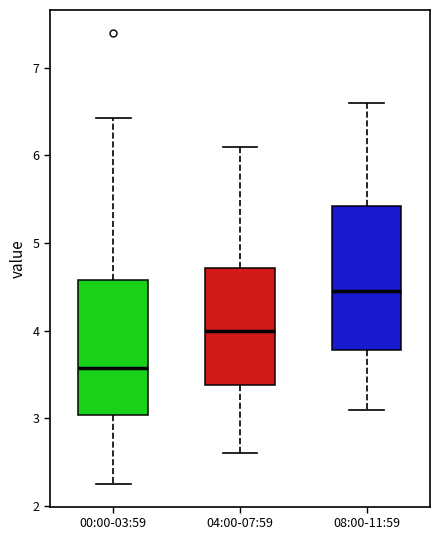

Reading left to right, read every box against the y-axis: the position of its median line, the range the box covers, and the ends of its whiskers. The values are not printed on the chart, so give them approximately, as read against the axis.

00:00-03:59: median 3.6, box 3.0 to 4.6, whiskers 2.3 to 6.4
04:00-07:59: median 4.0, box 3.4 to 4.7, whiskers 2.6 to 6.1
08:00-11:59: median 4.5, box 3.8 to 5.4, whiskers 3.1 to 6.6